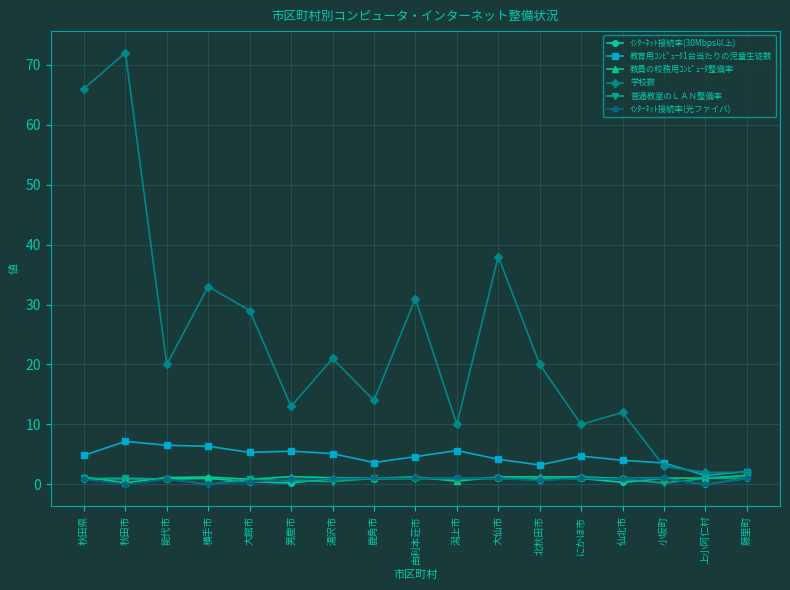

The value of 学校数 at 秋田市 is 31.7. True or false?

False